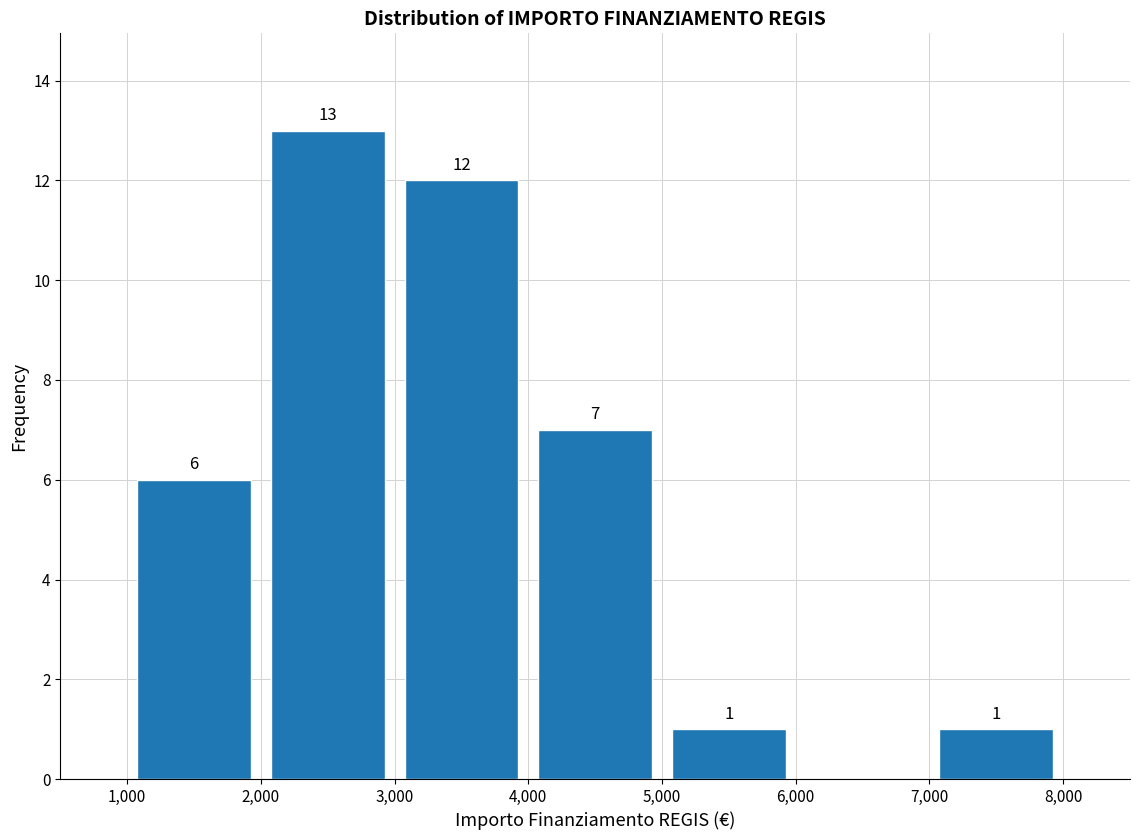

Which range on the x-axis has the tallest bar?

2,000 to 3,000